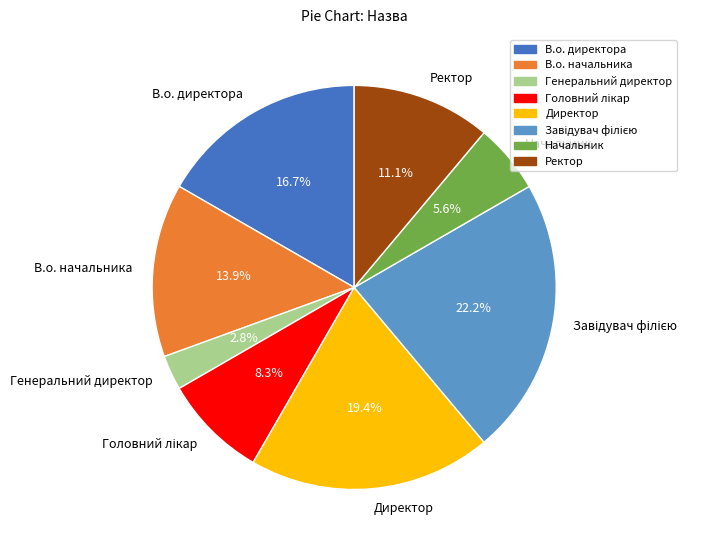

How many slices are in this pie chart?

8